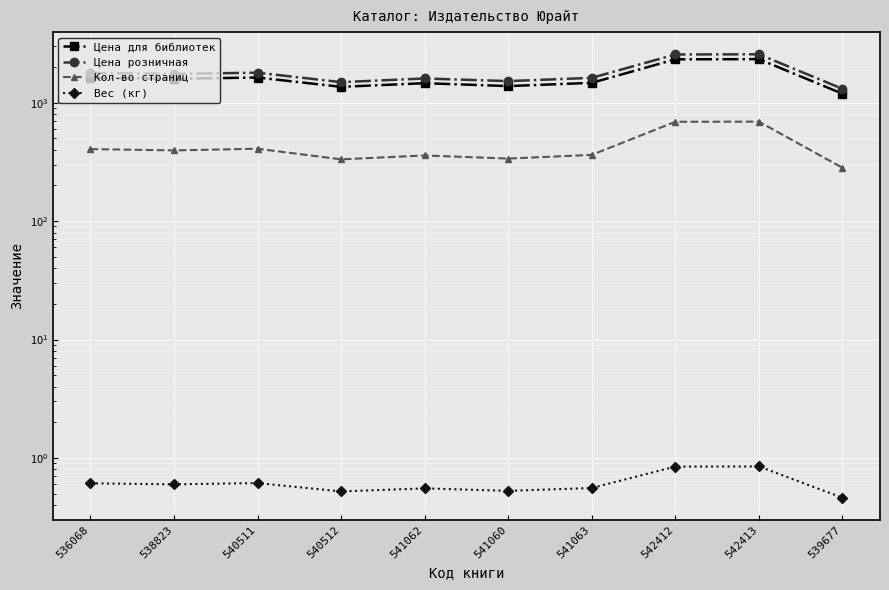

What are all the series names shown in the legend?

Цена для библиотек, Цена розничная, Кол-во страниц, Вес (кг)